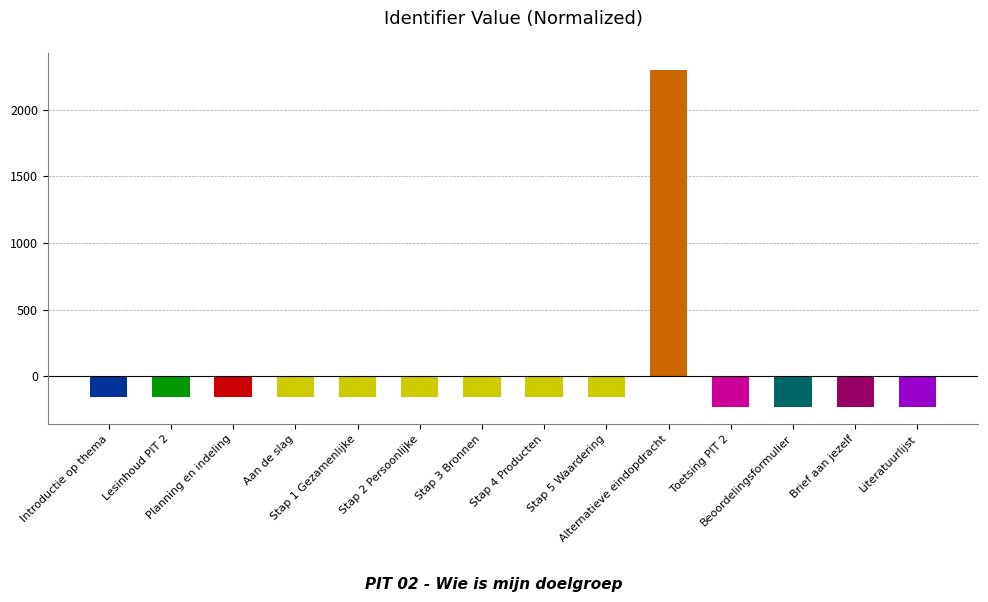

How many data points are less than -153?

13